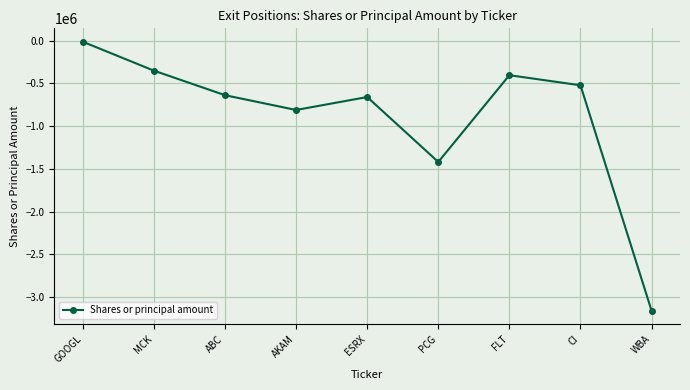

What is the label of the 2nd point from the left?

MCK